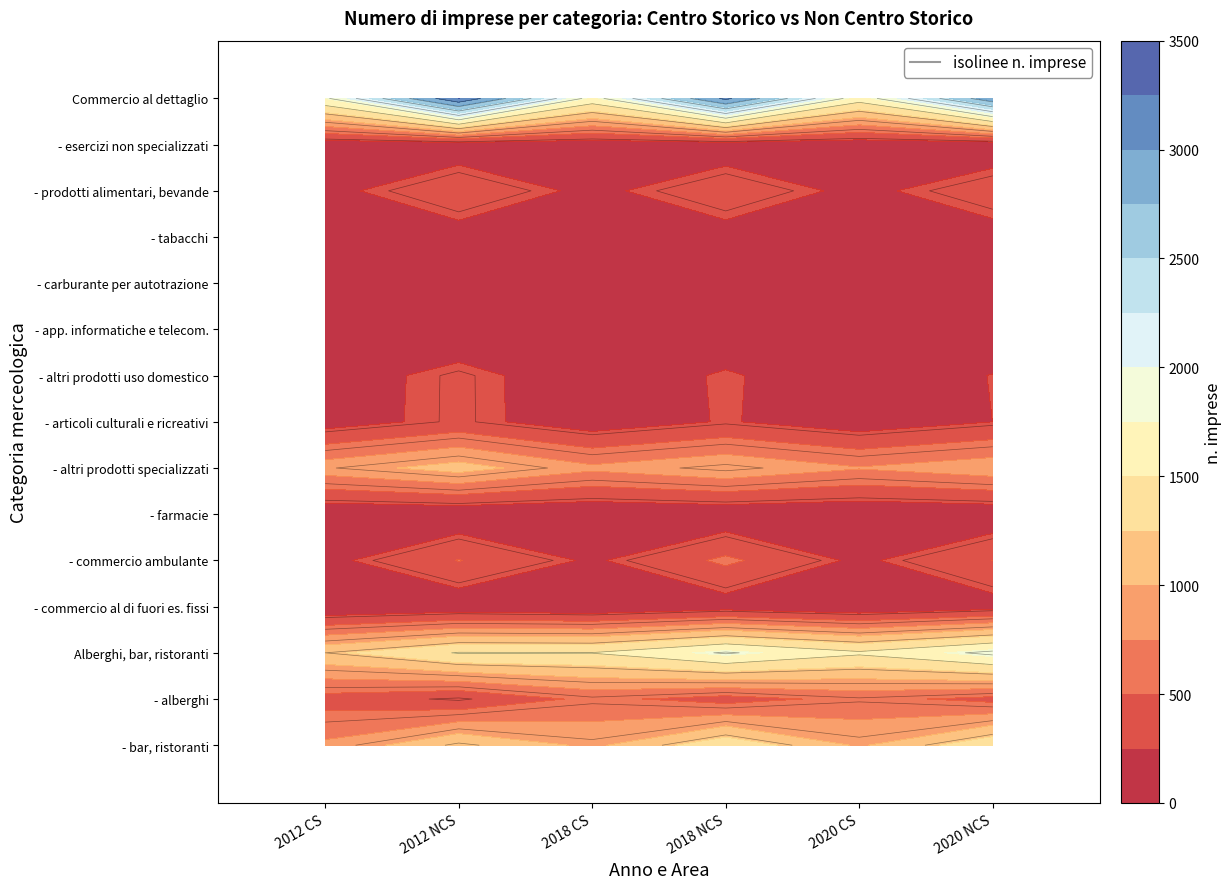

Is the value of - altri prodotti specializzati at 1 greater than the value of - tabacchi at 0?

Yes